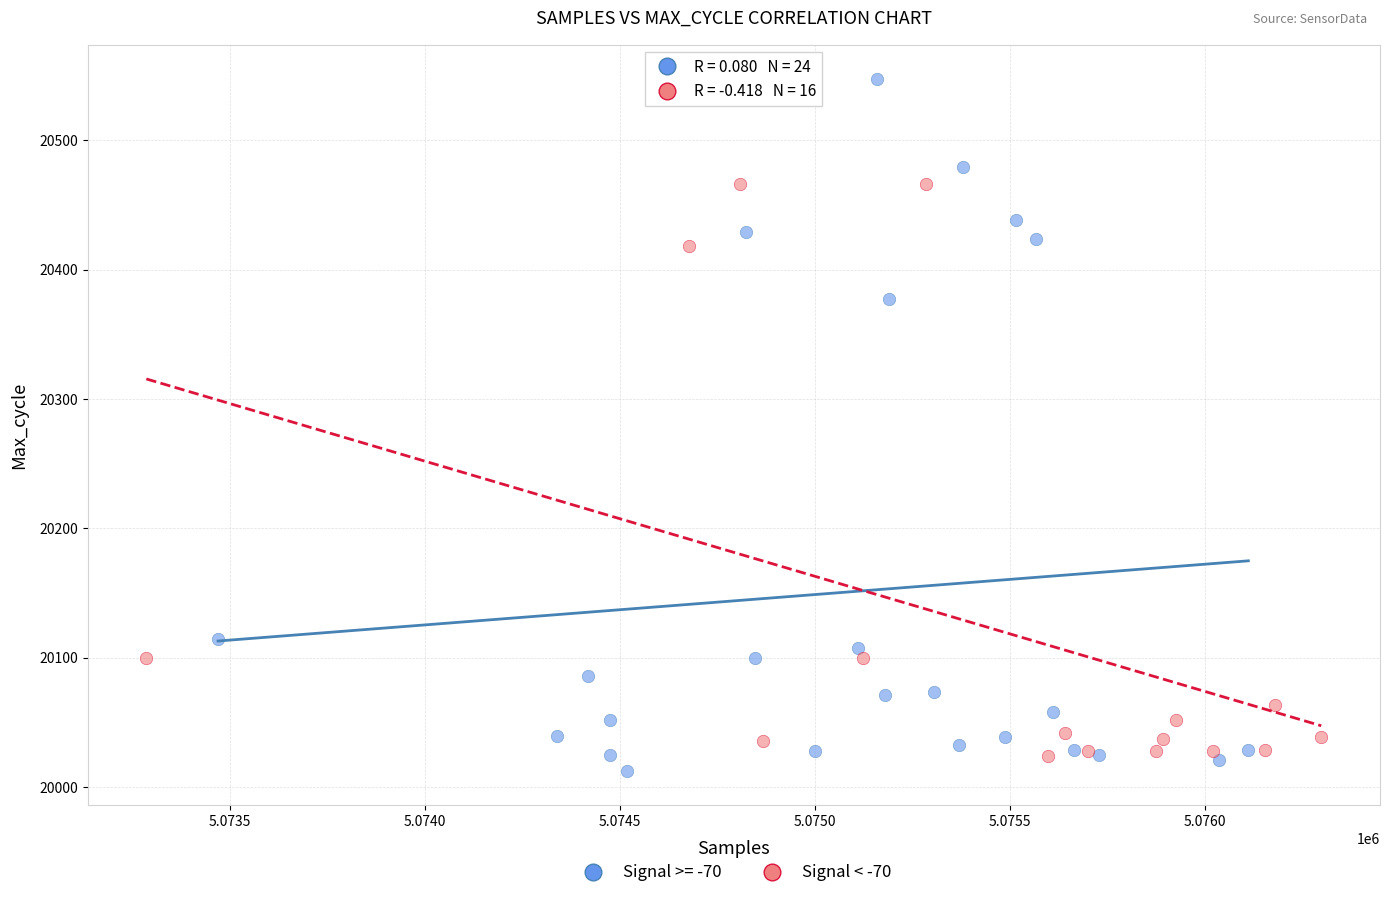

Which series contains the highest Y value?

Signal >= -70